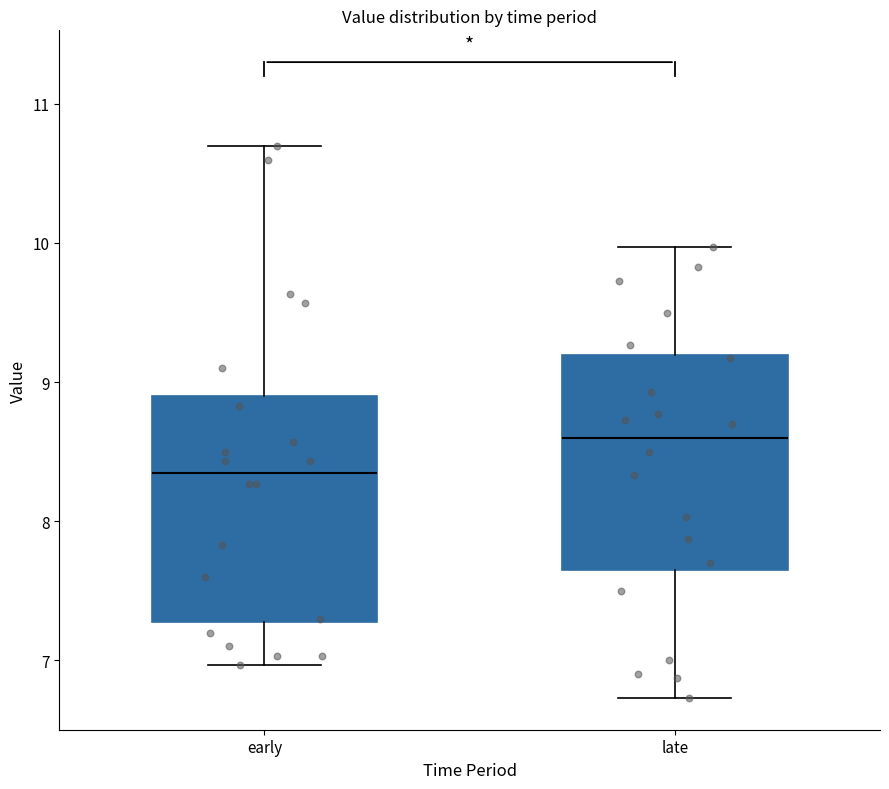

Reading left to right, transcribe this box plot: for each box, give where its median line is, the range the box spans, and where its two whiskers end, as read against the y-axis. The values are not printed on the chart, so give them approximately, as read against the axis.

early: median 8.4, box 7.3 to 8.9, whiskers 7.0 to 10.7
late: median 8.6, box 7.7 to 9.2, whiskers 6.7 to 10.0